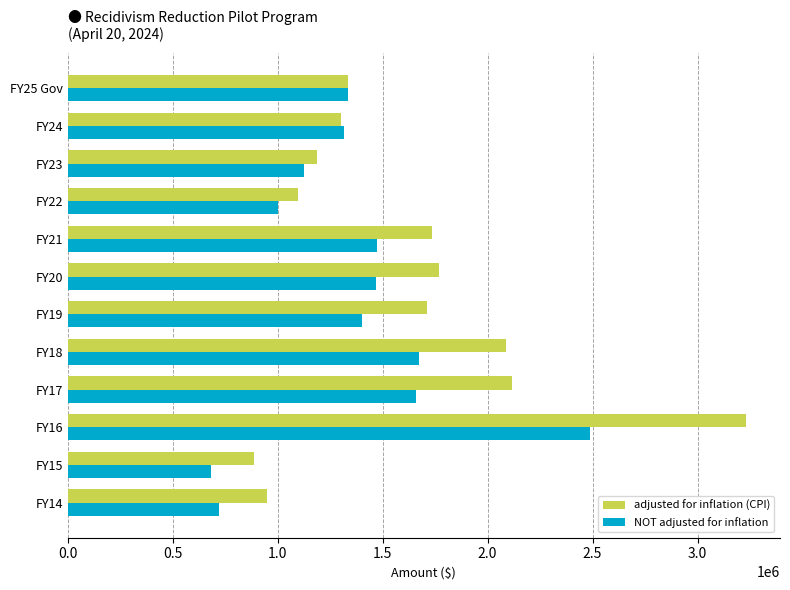

What is the total value across all series at FY17?

3774130